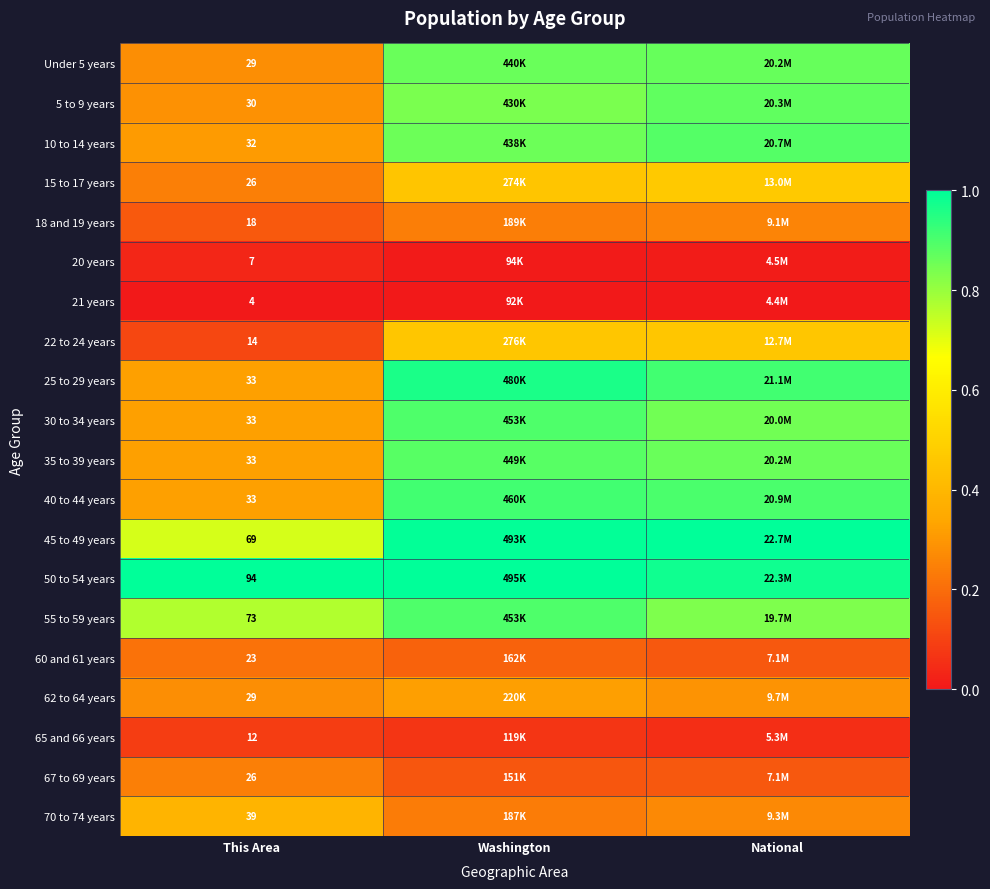

Which label corresponds to the largest value in the chart?

National